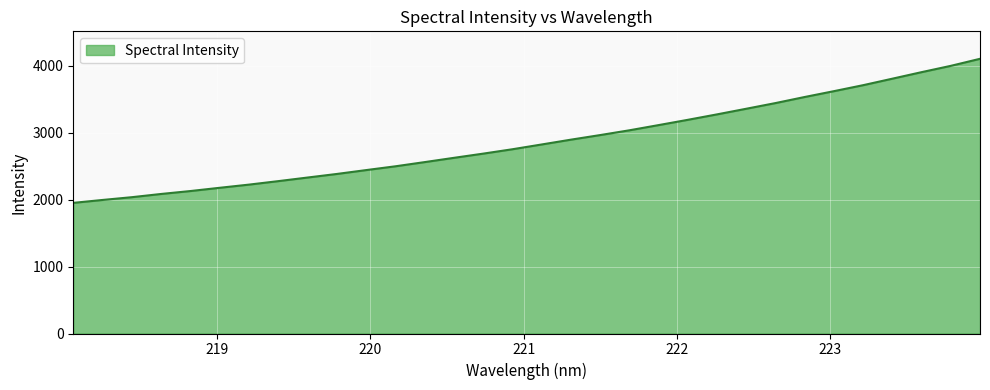

What is the greatest value displayed?

4100.5